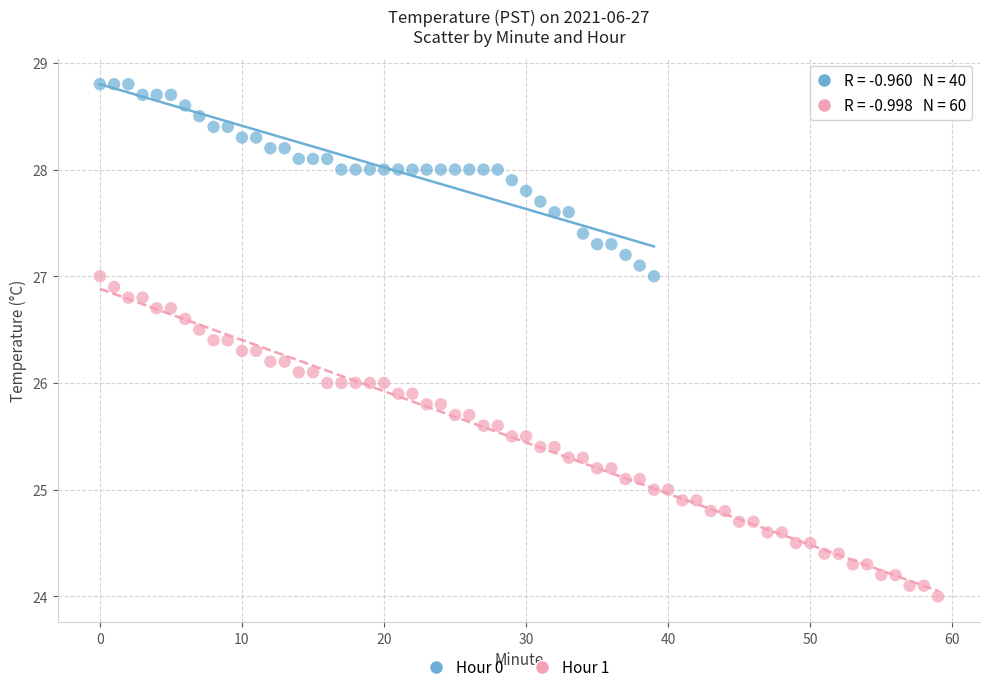

Which series reaches the minimum Y coordinate?

Hour 1